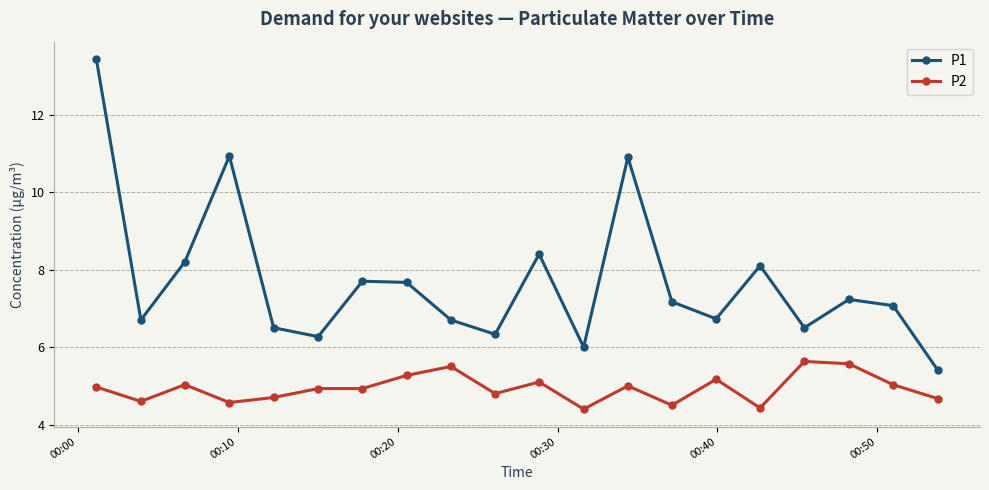

Which series has the largest range (max minus min)?

P1